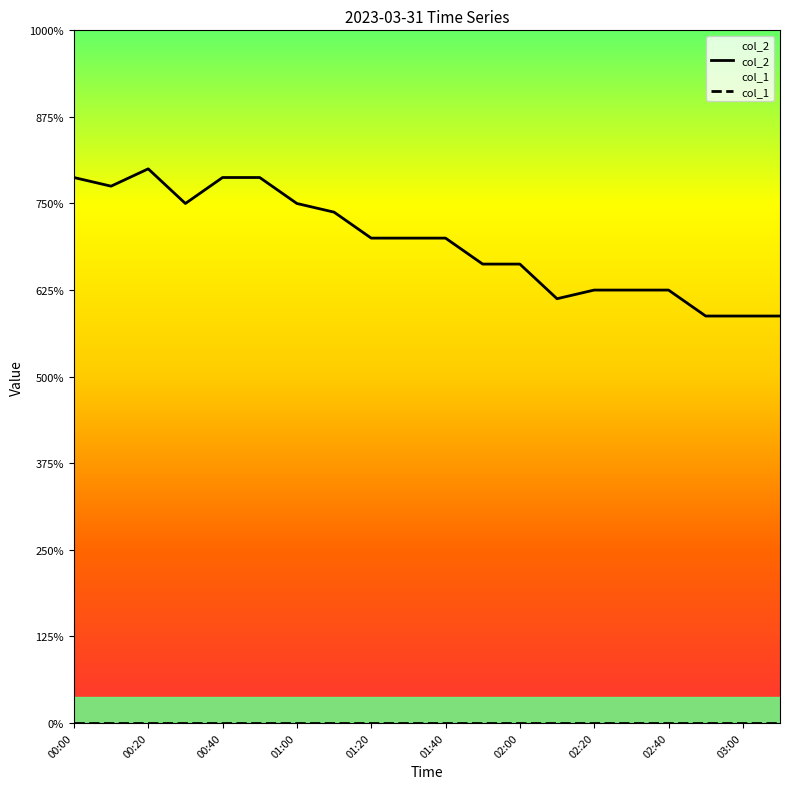

The chart shows a value of 7.5 at 03:10. True or false?

False